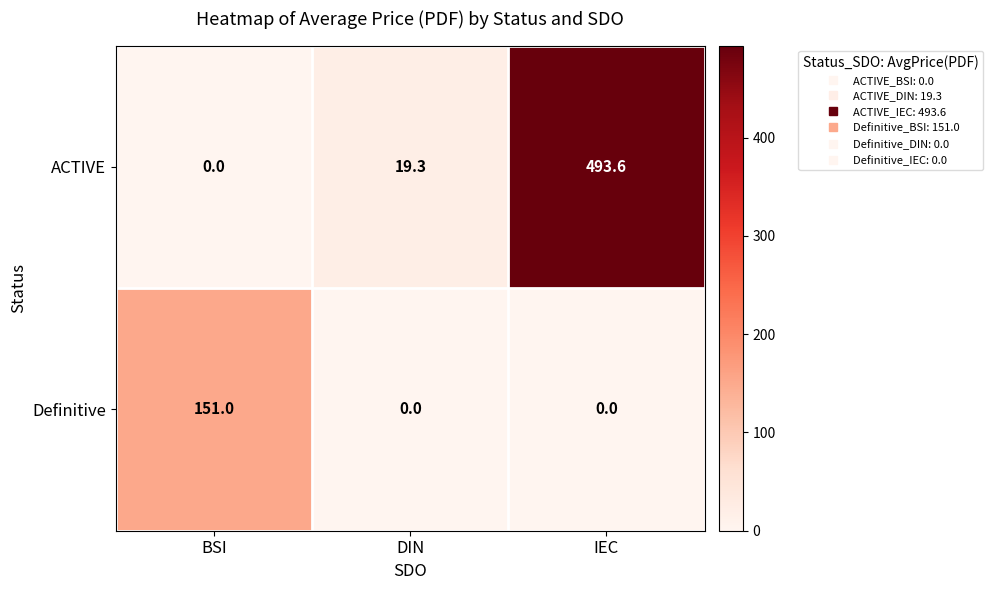

Reading left to right, transcribe all the data shown in this chart.

ACTIVE: BSI=0.0	DIN=19.3	IEC=493.6
Definitive: BSI=151.0	DIN=0.0	IEC=0.0